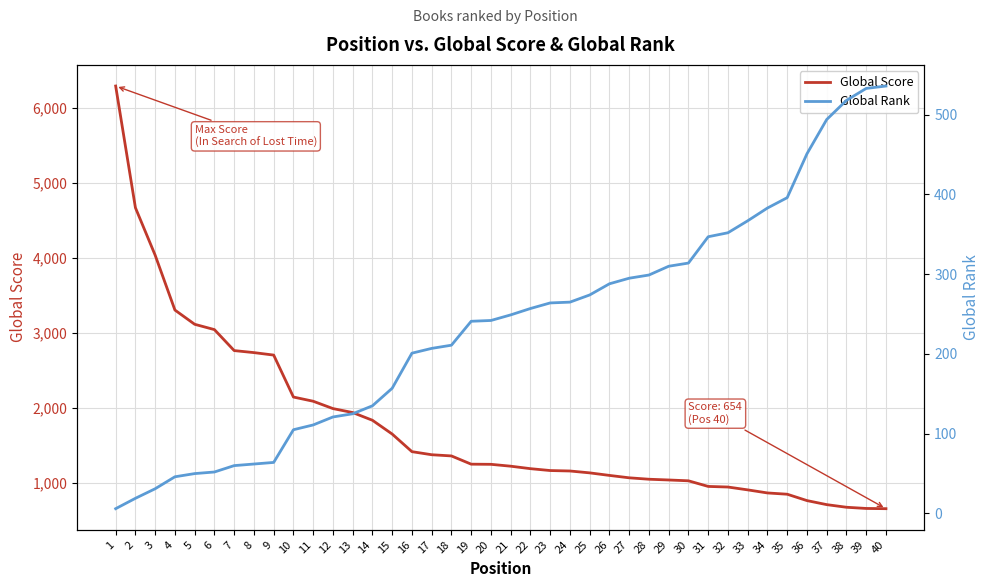

Is it true that Global Rank equals 111 at 11?

True